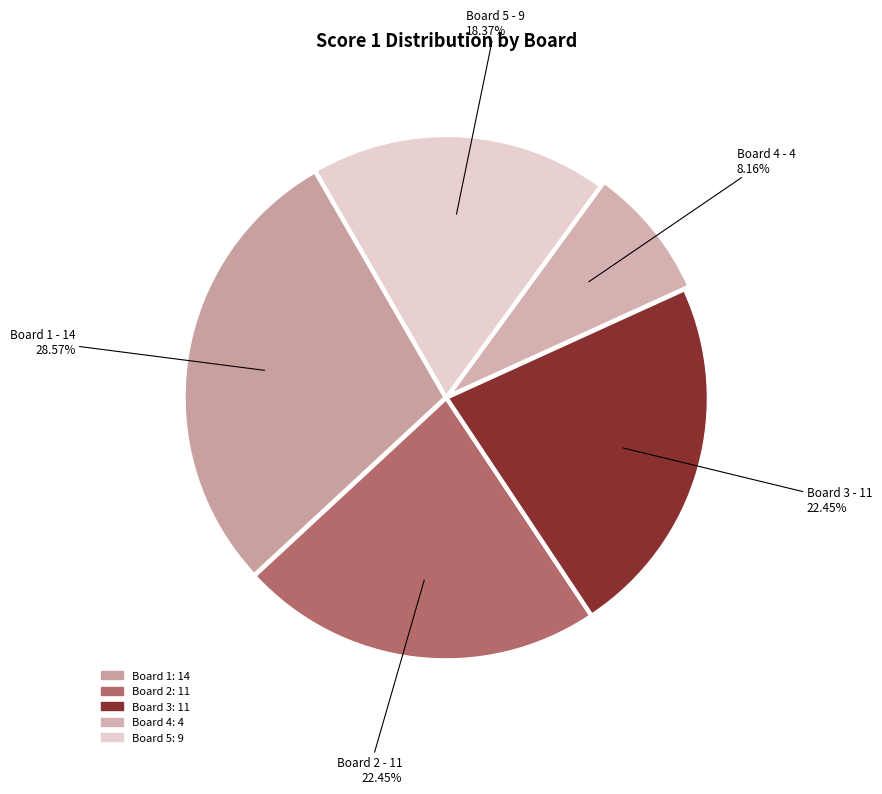

Does Board 2 account for over 50% of the chart?

No